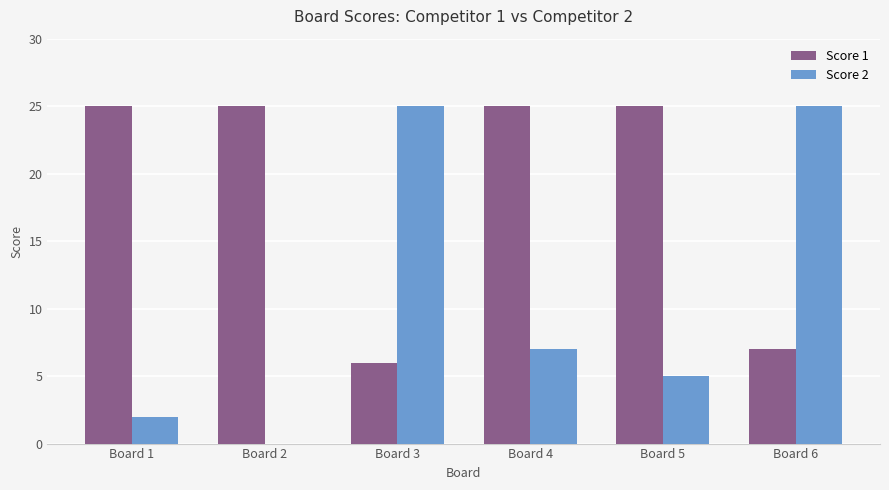

Which series changed the most between Board 1 and Board 5?

Score 2